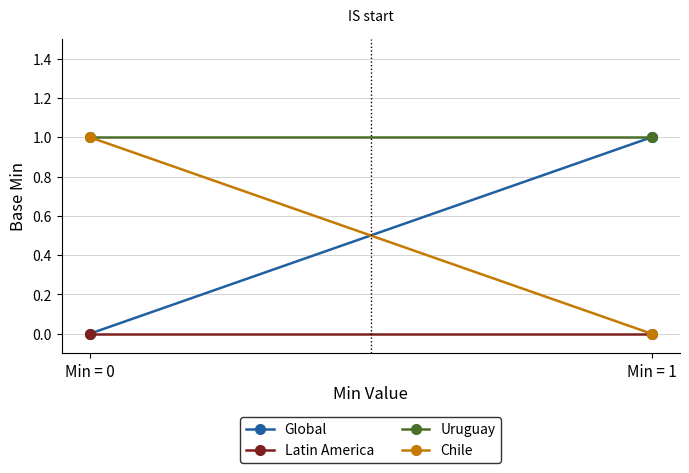

The Chile series shows 0 at Min = 1. True or false?

True